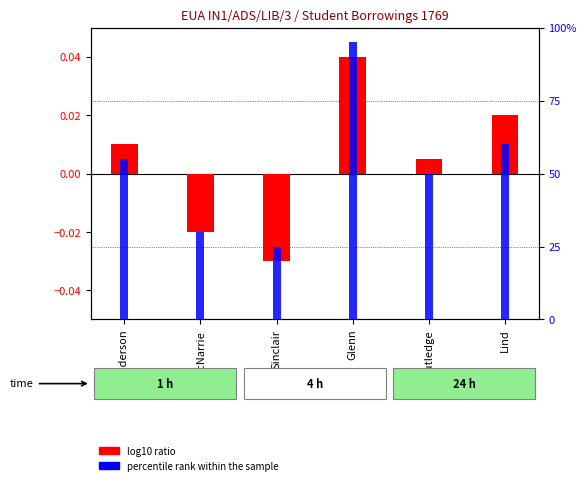

What position from the right is Lind?

1